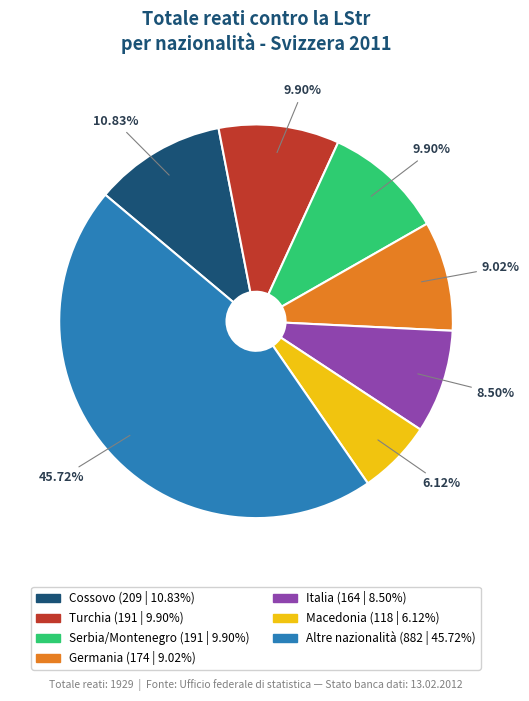

What percentage is the Turchia slice, to the nearest percent?

10%